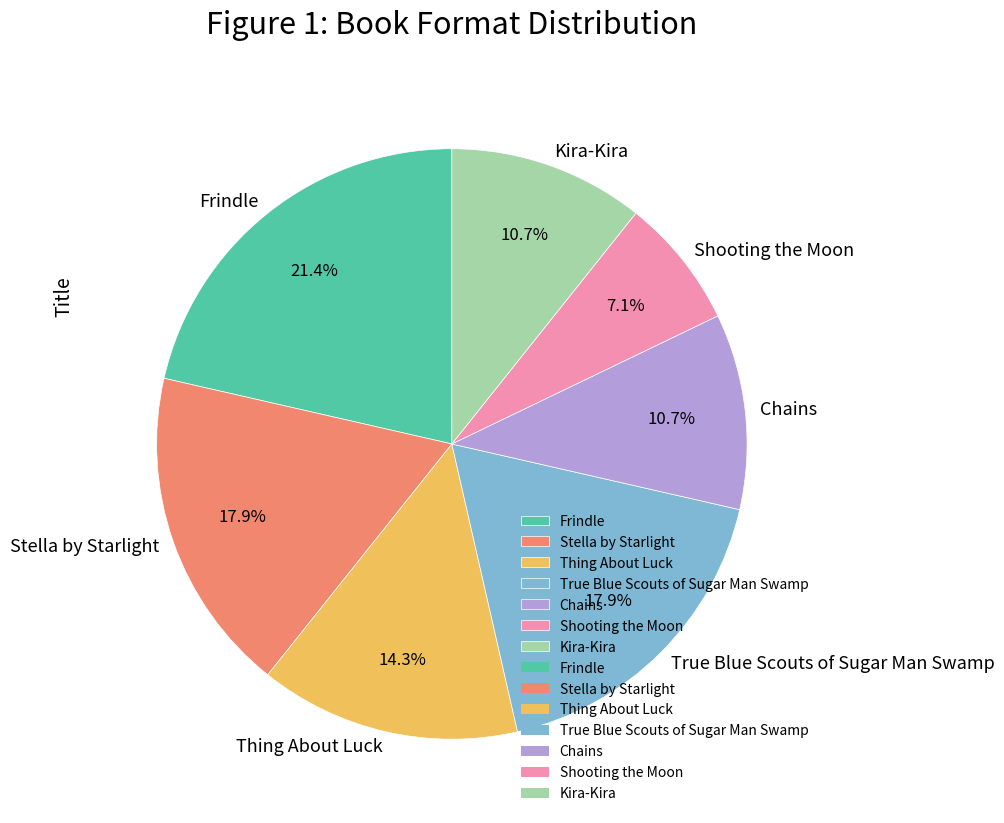

Is it true that Stella by Starlight is 18% of the pie?

True